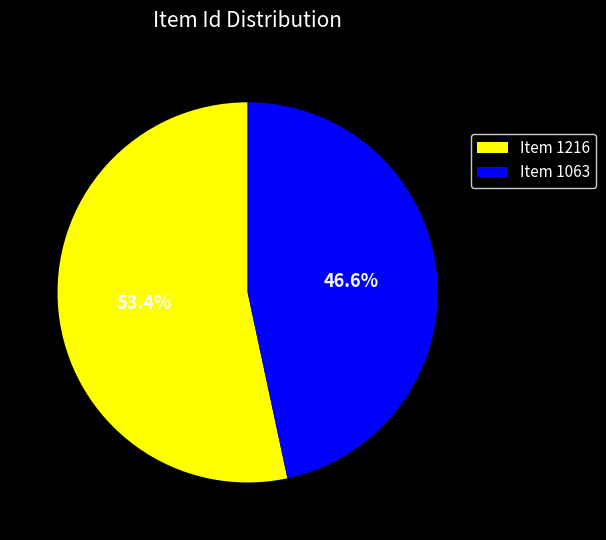

What percentage is the Item 1063 slice, to the nearest percent?

47%